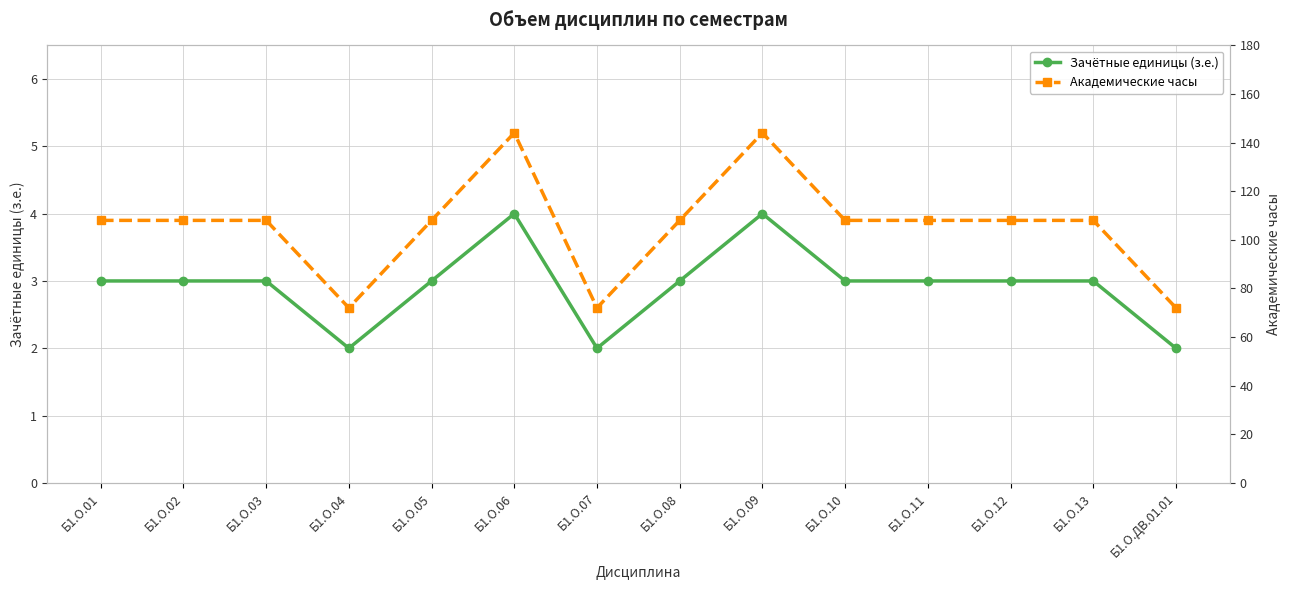

Where is the first local maximum for Академические часы?

Б1.О.06